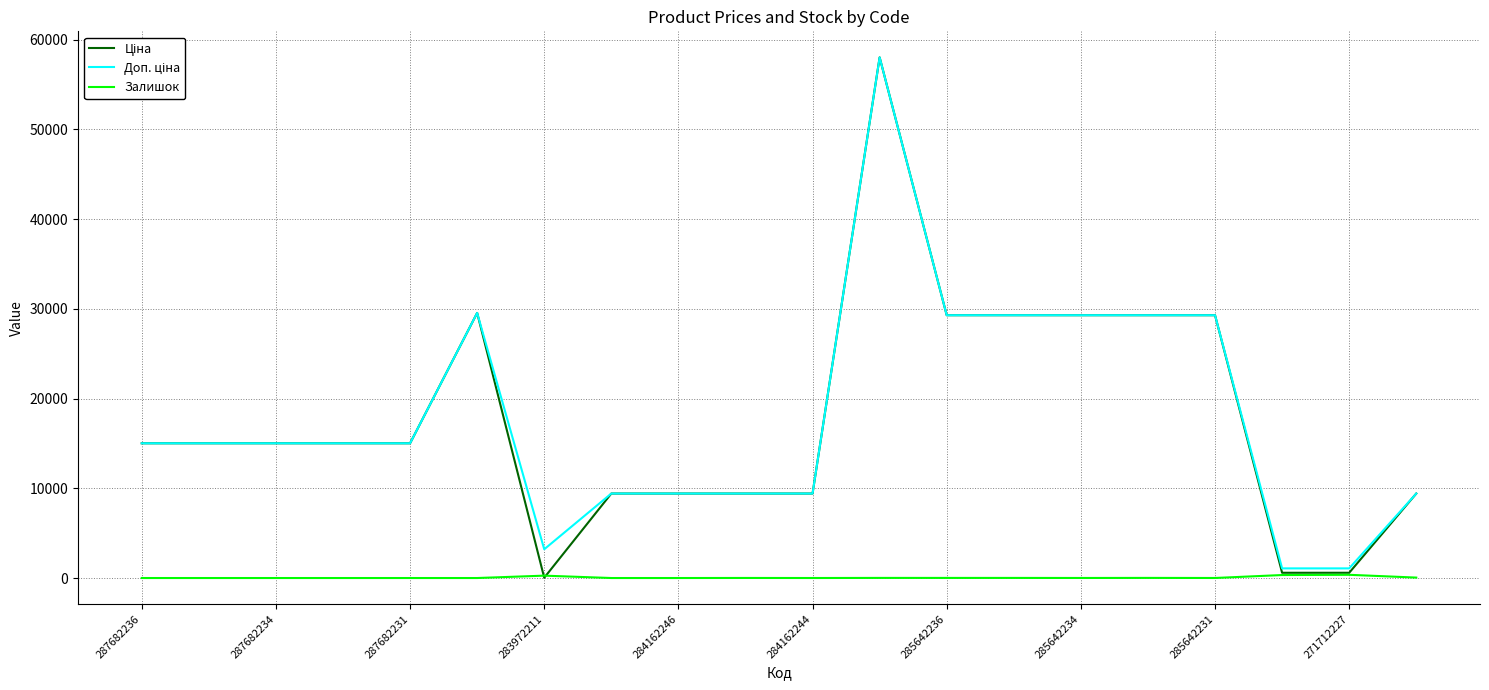

What is the greatest value displayed?

58037.0